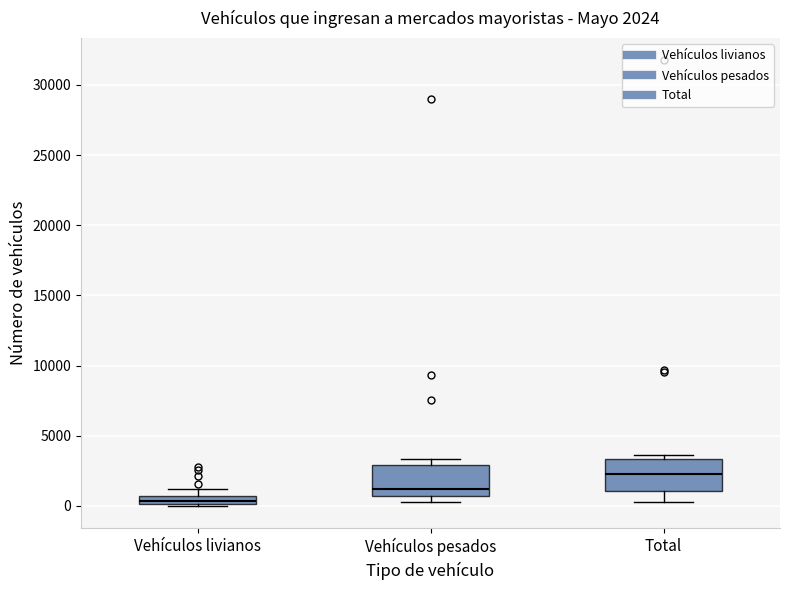

Which box has the highest median line?

Total